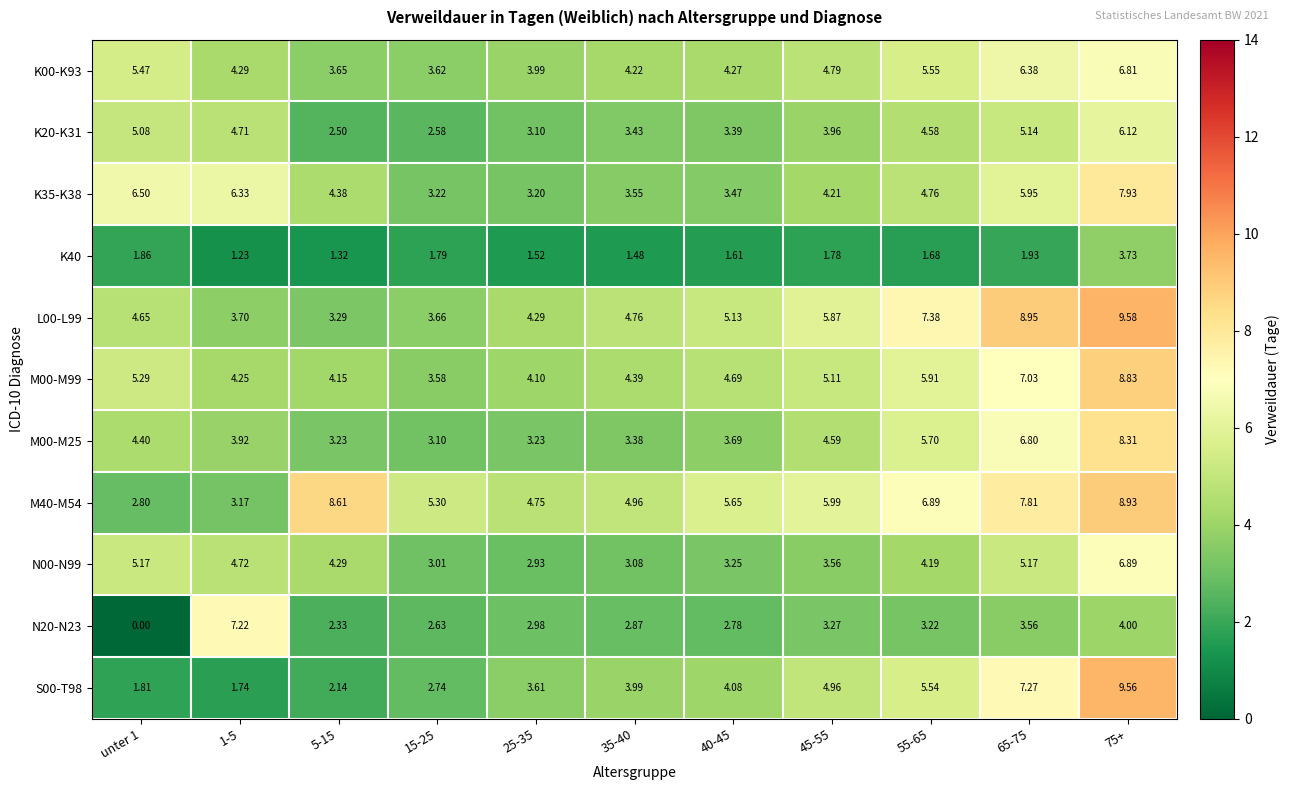

At how many categories does at least one series exceed 5?

9